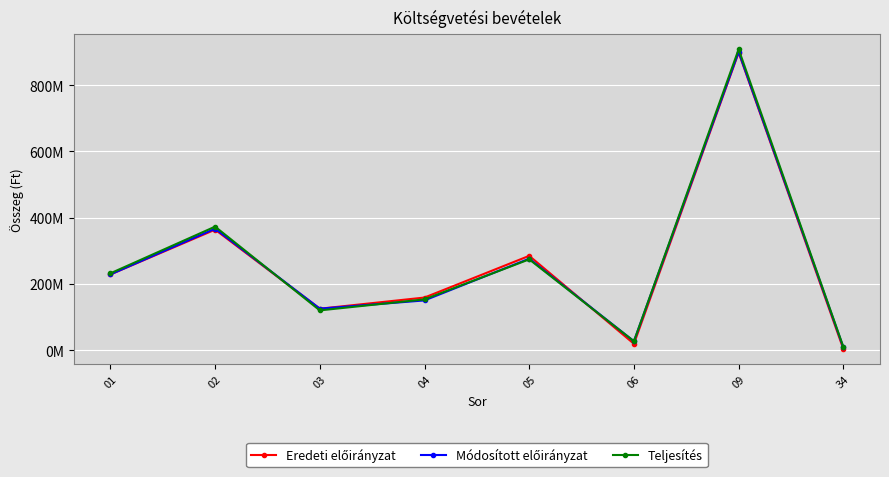

Reading left to right, what are all the values shown in this chart?

Eredeti előirányzat: 01=229080830	02=364210154	03=125781250	04=159465332	05=285246582	06=19936917	09=898474483	34=4000000
Módosított előirányzat: 01=229080830	02=367128664	03=125925233	04=150784344	05=276709577	06=27609852	09=900528923	34=9186169
Teljesítés: 01=232460830	02=373324572	03=120723354	04=153953697	05=274677051	06=27609852	09=908072305	34=10569728